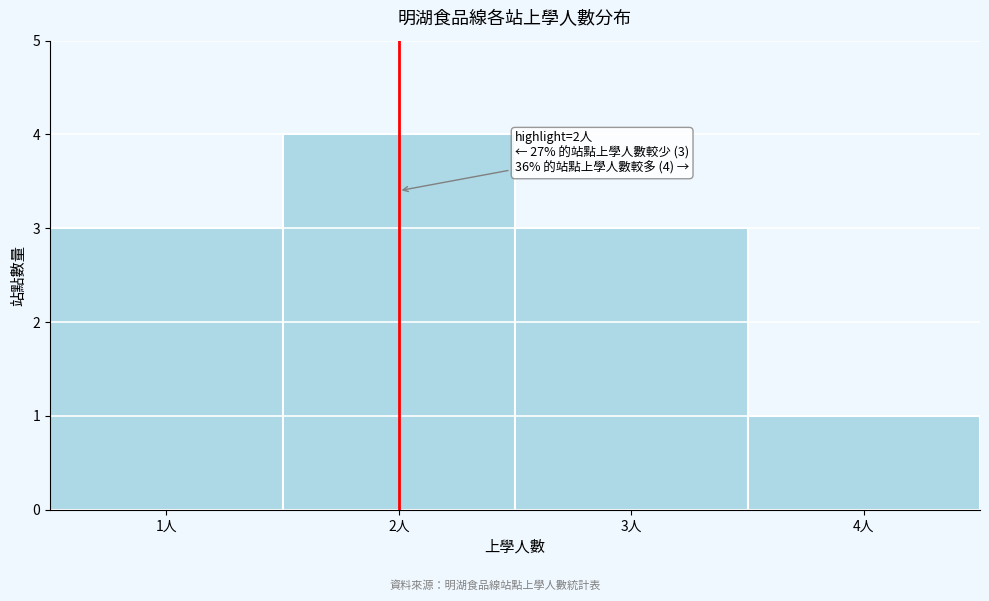

Over which range of the x-axis is the bar tallest?

1.5 to 2.5